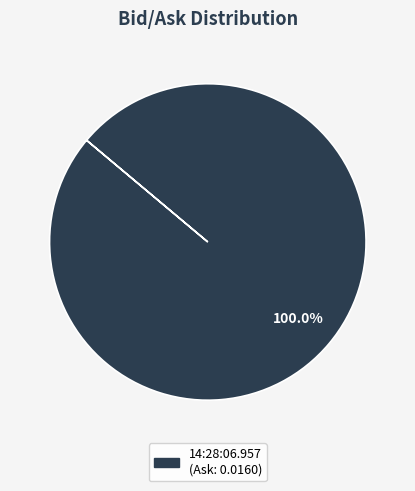

Which category accounts for the majority?

14:28:06.957